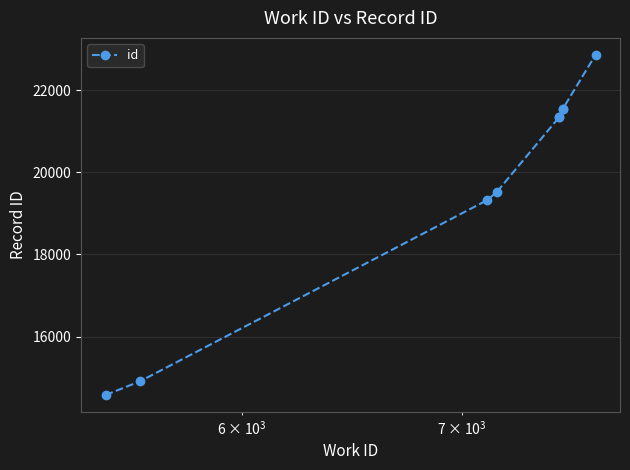

Reading left to right, transcribe all the data shown in this chart.

14574	14910	19326	19527	21354	21360	21550	21552	22863